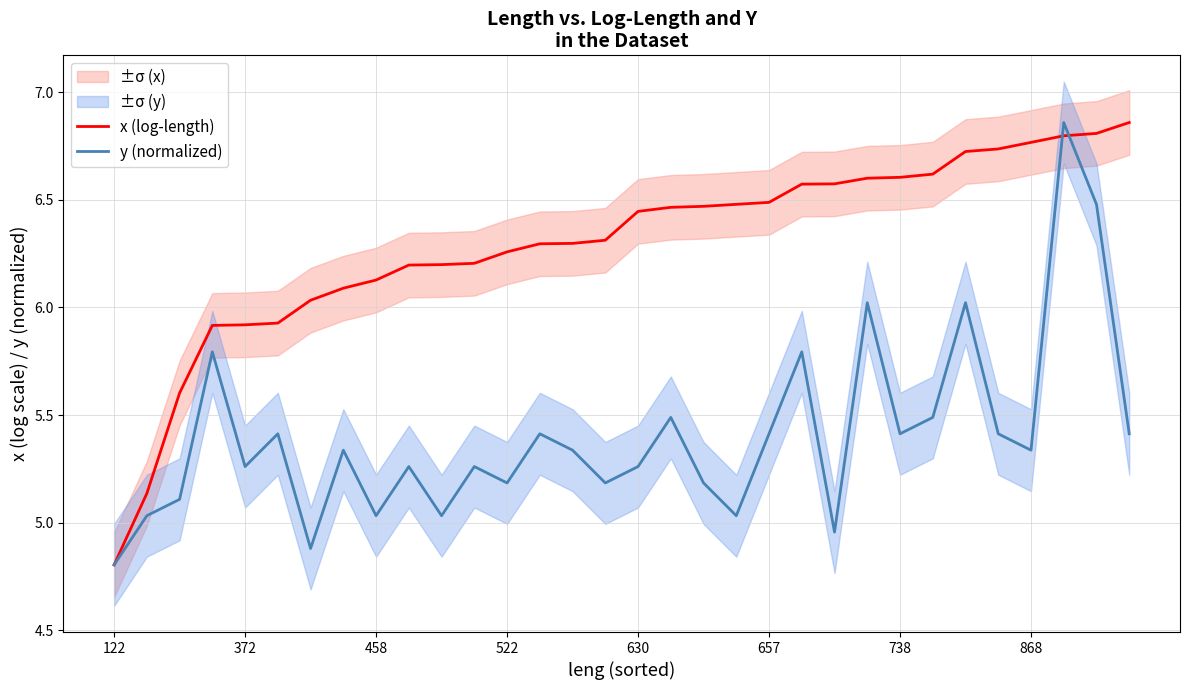

Is the value of y (normalized) at 122 greater than the value of x (log-length) at 18?

No